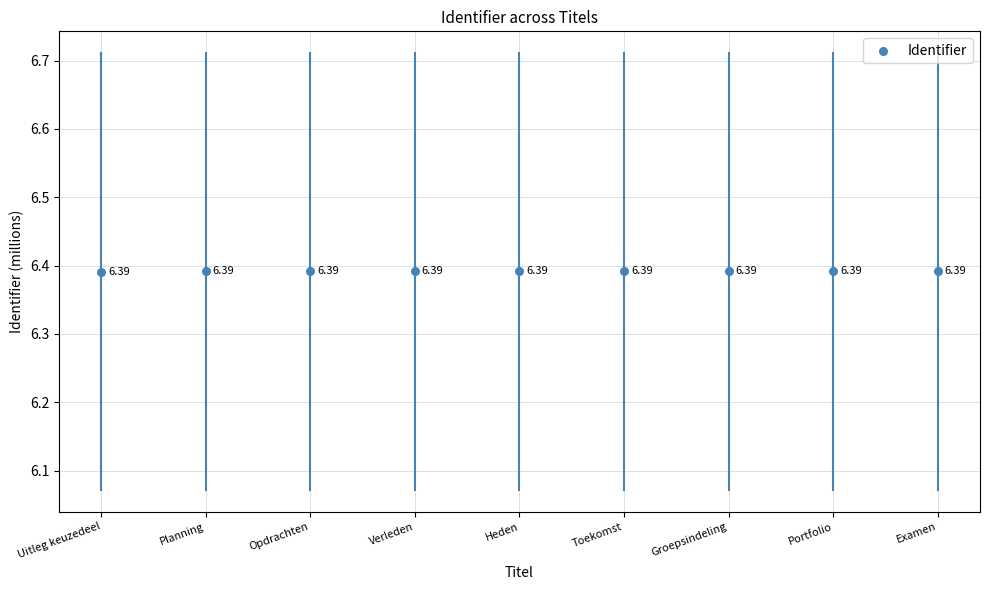

How many points are shown in the scatter plot?

9